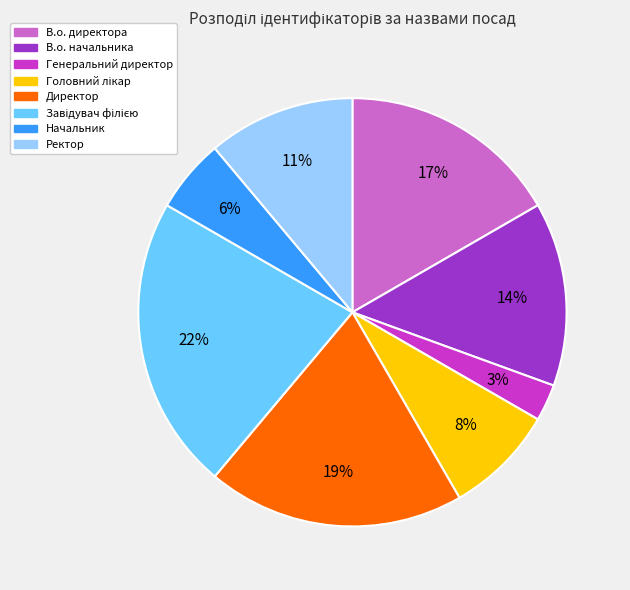

To the nearest percent, what is the average slice percentage?

12%